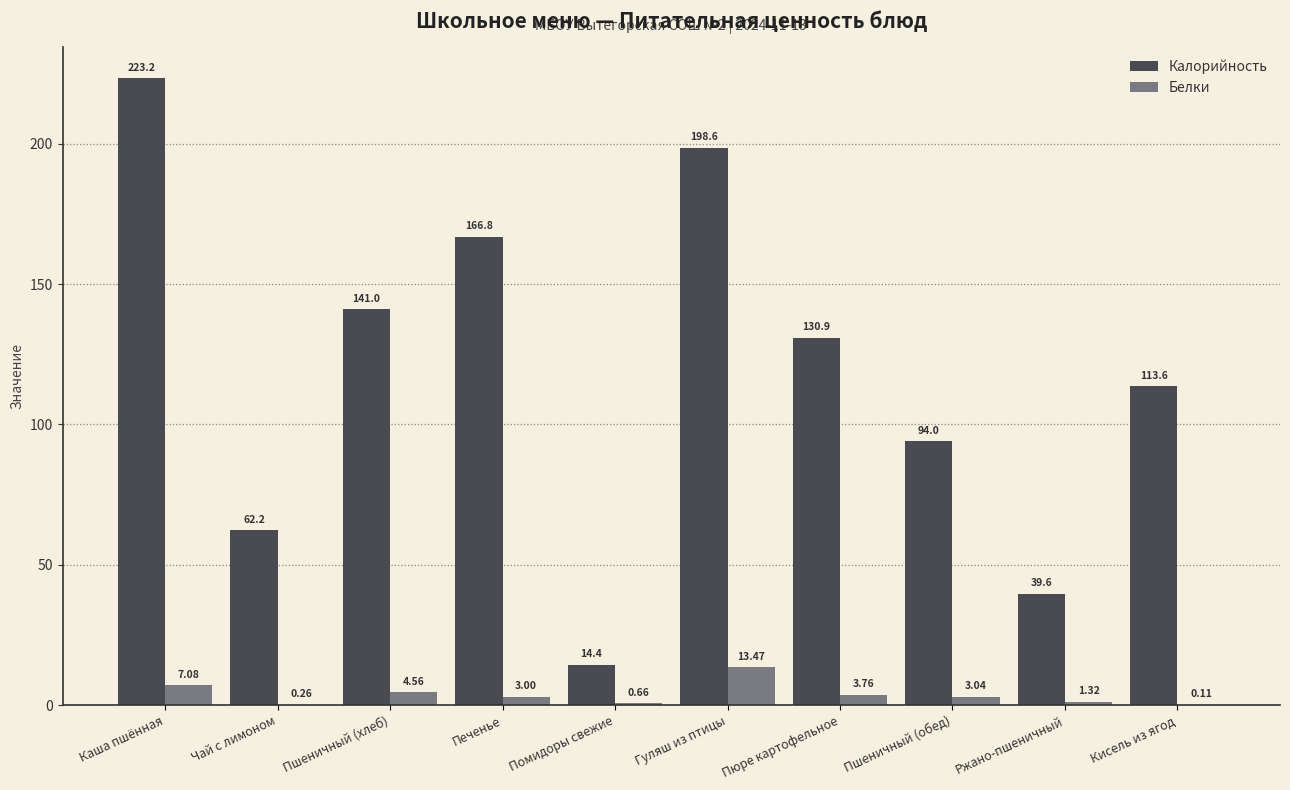

At which label does Калорийность reach its peak?

Каша пшённая